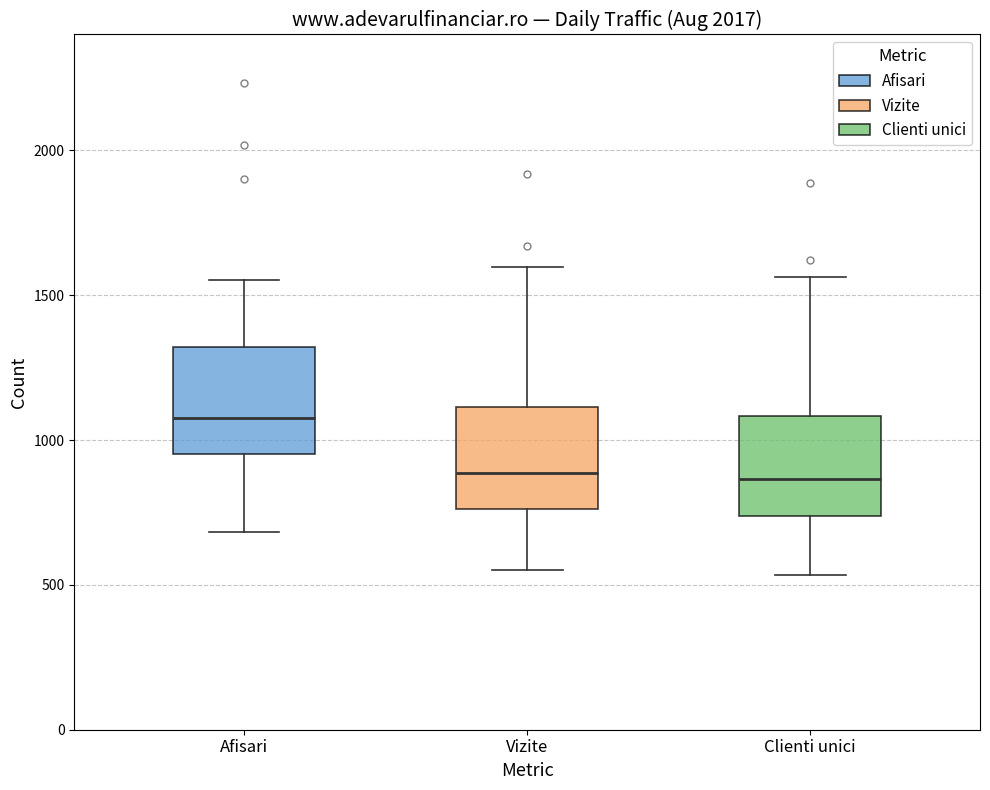

Which box's median line is the highest?

Afisari